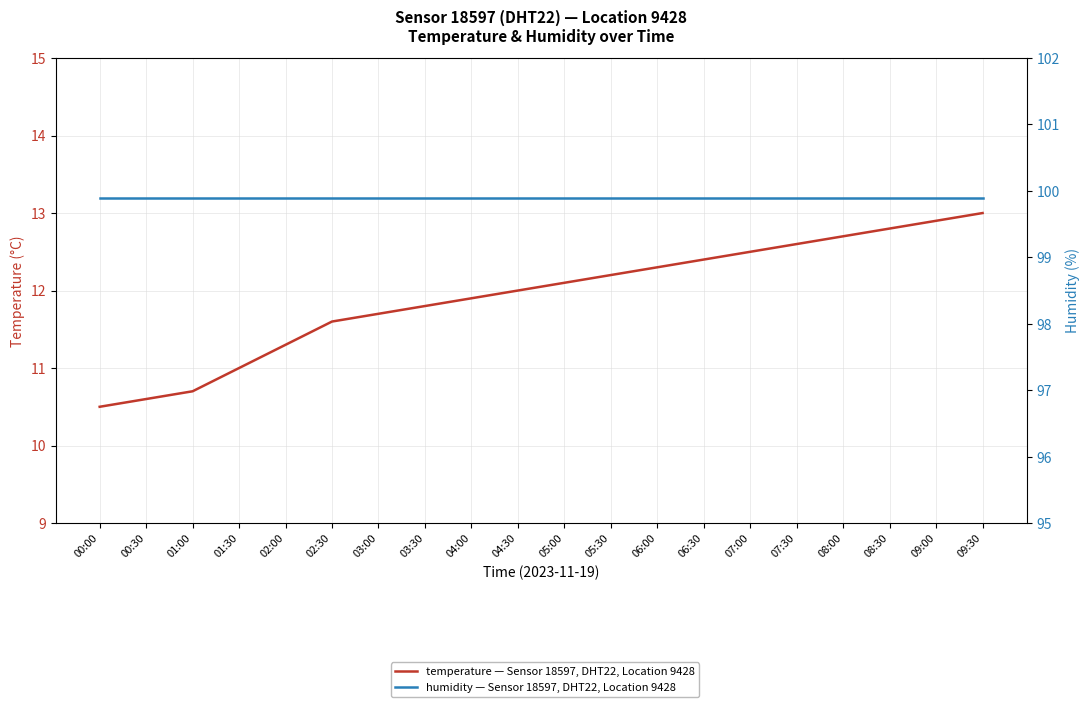

True or false: temperature — Sensor 18597, DHT22, Location 9428 has a value of 17.1 at 08:00.

False